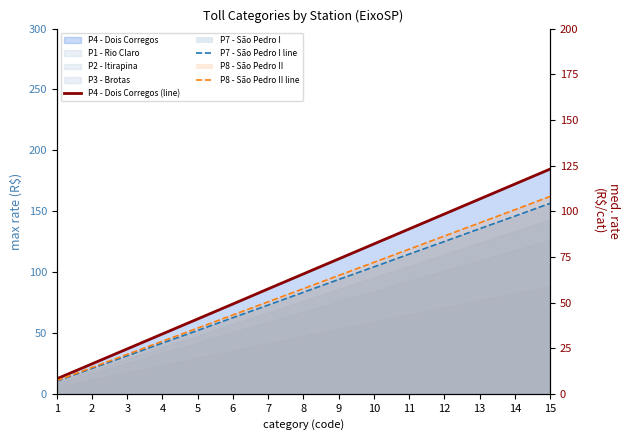

Is the value of P8 - São Pedro II line at 7 greater than the value of P7 - São Pedro I line at 1?

Yes